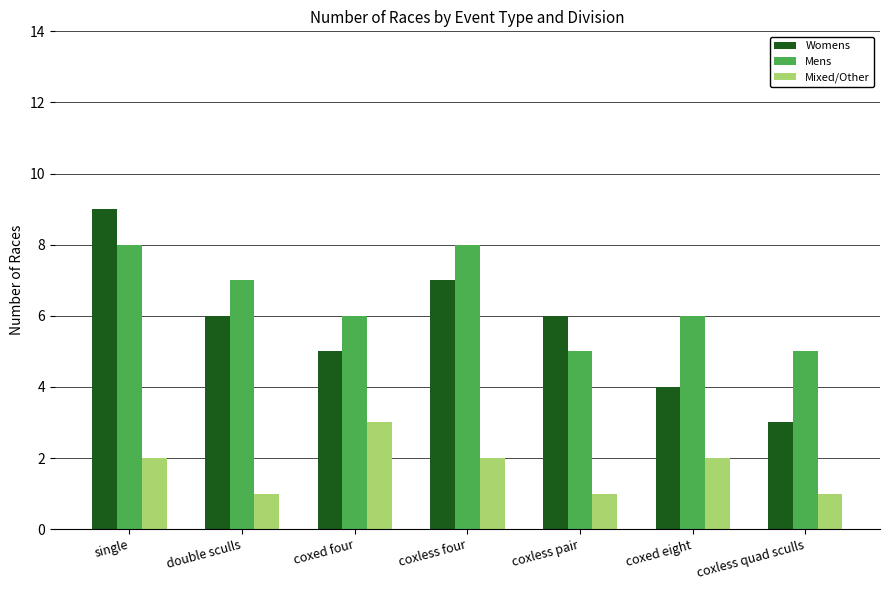

Rank the series by their average value, from highest to lowest.

Mens, Womens, Mixed/Other